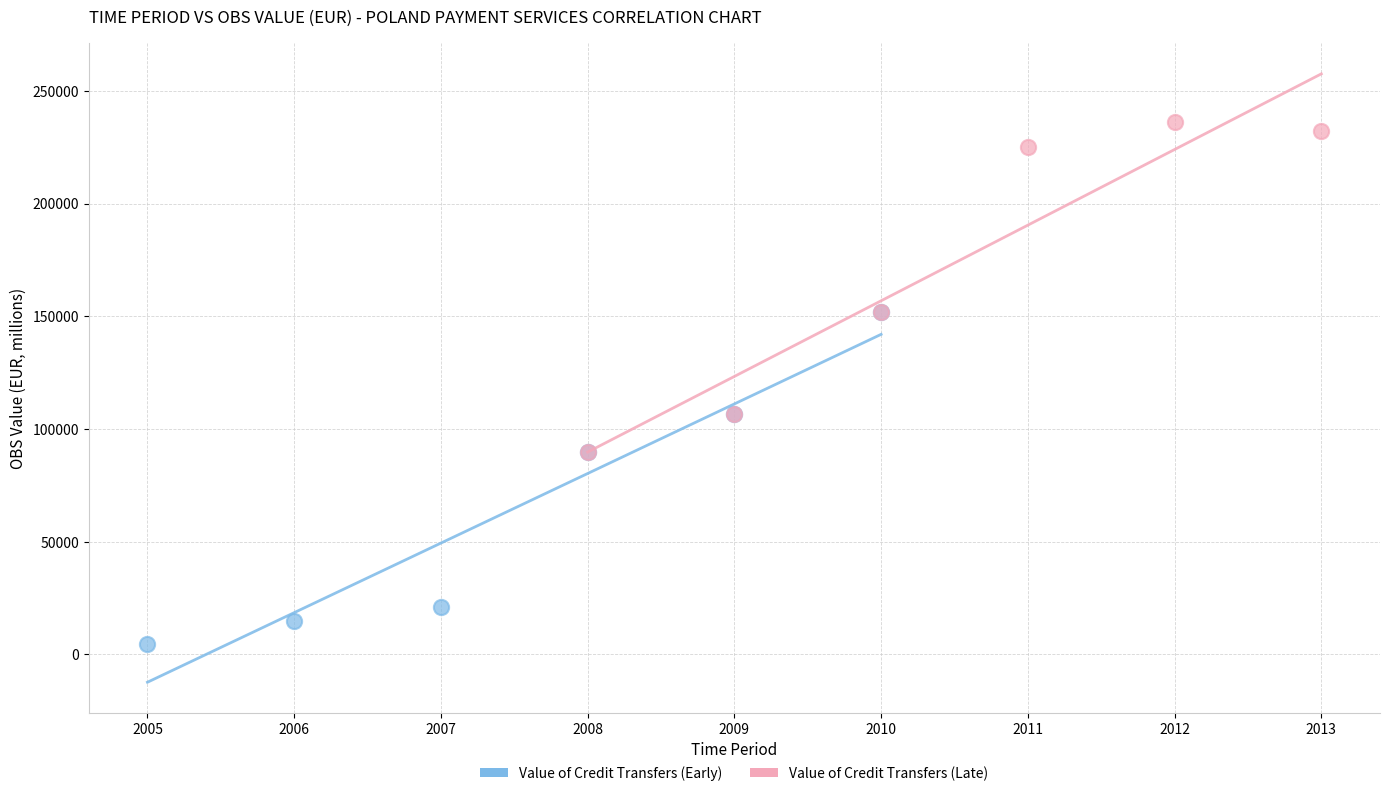

Which series contains the lowest Y value?

Value of Credit Transfers (Early)